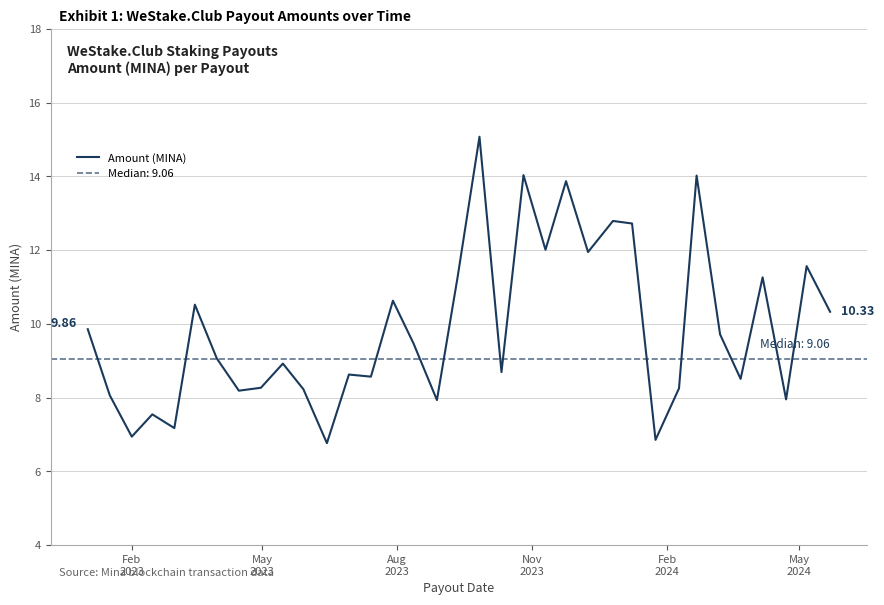

How many interior local valleys (lower than both neighbors) does the data have?

12